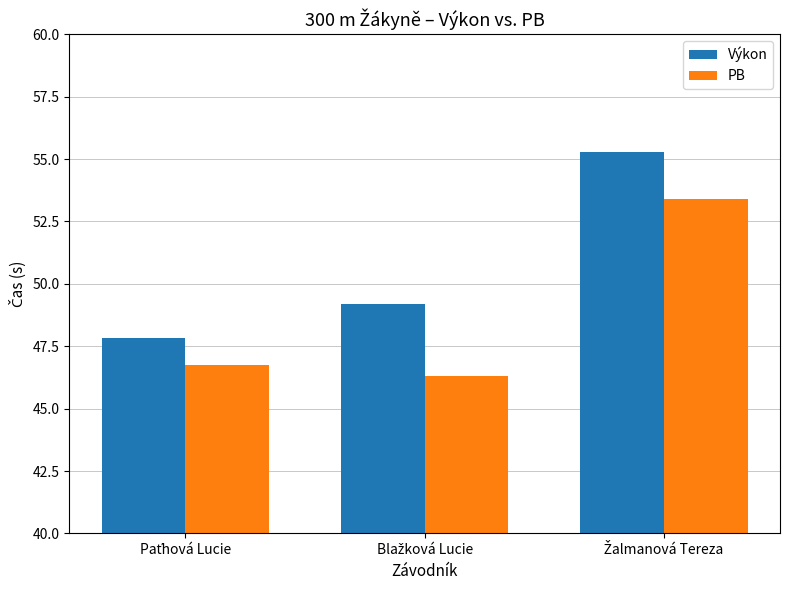

What is the smallest value displayed?

46.3